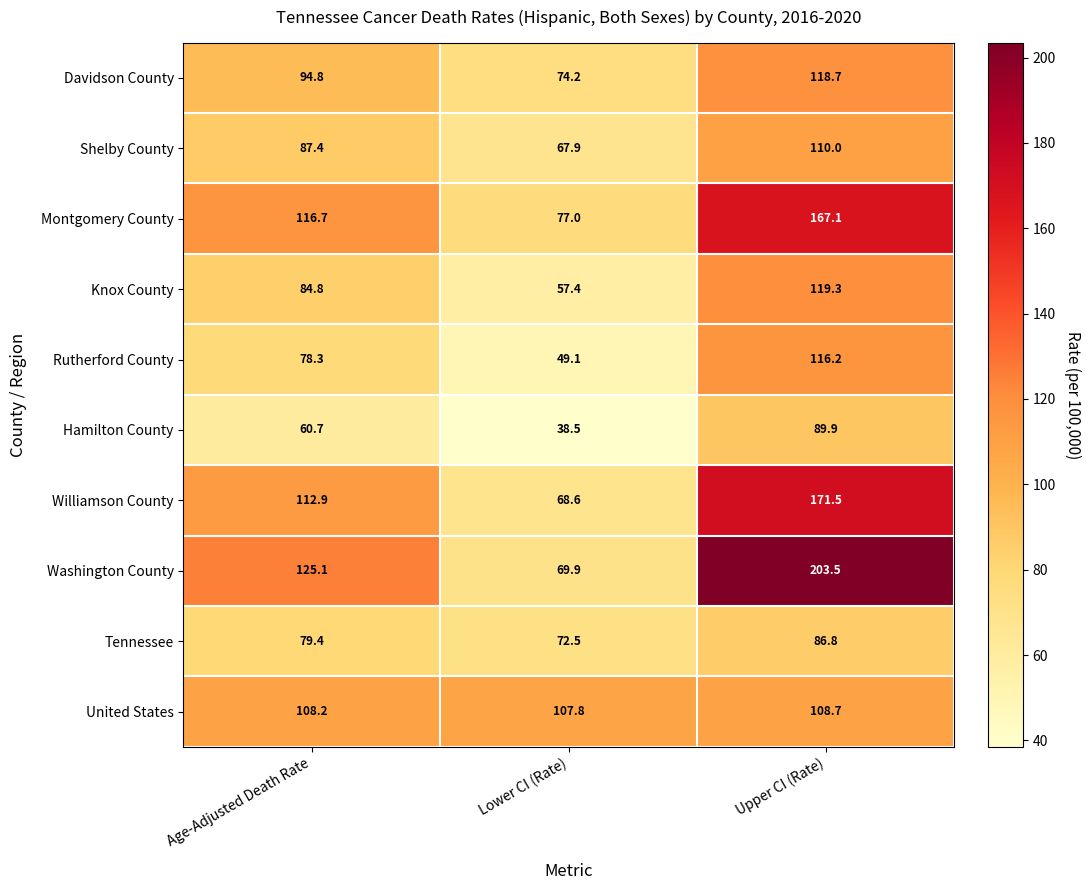

Which label corresponds to the smallest value in the chart?

Lower CI (Rate)